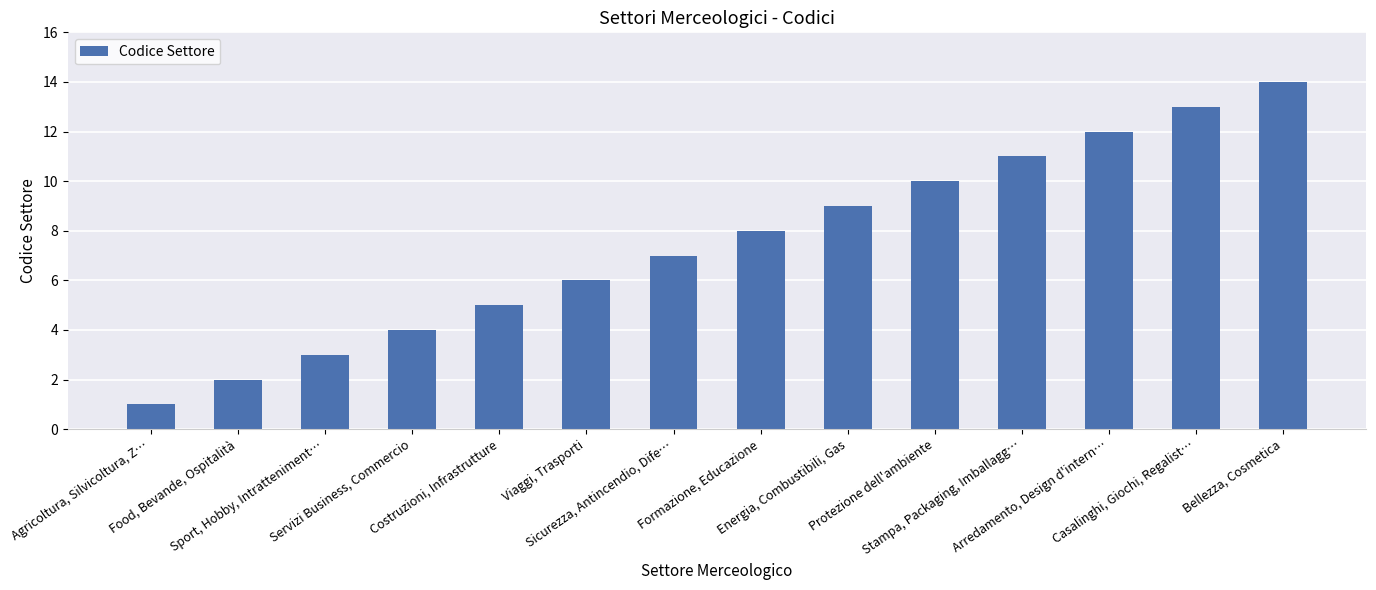

How many bars are there in total?

14